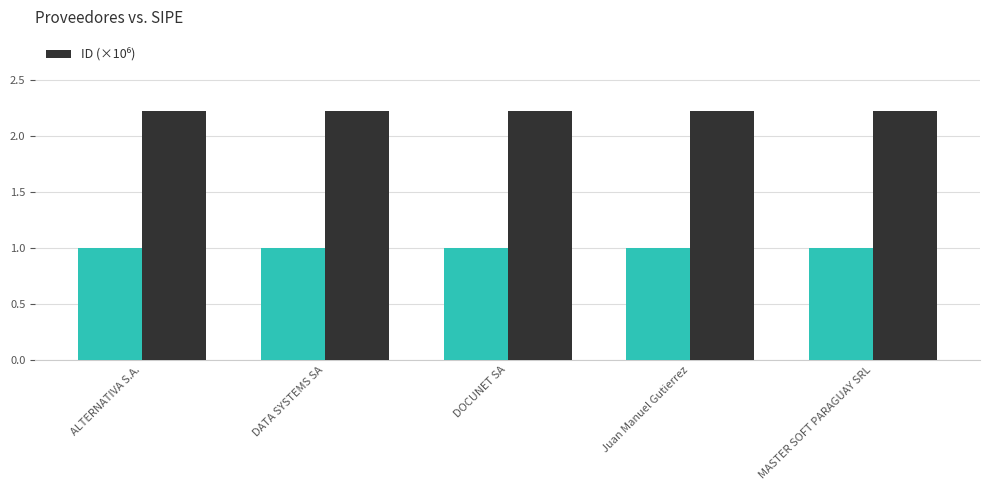

What position from the left is DOCUNET SA?

3